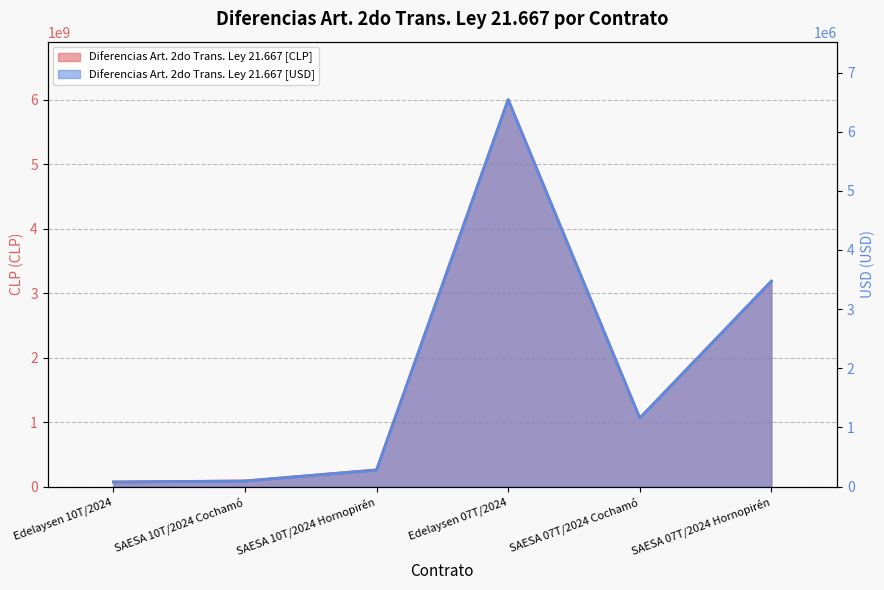

What is the highest value of the Diferencias Art. 2do Trans. Ley 21.667 [CLP] series?

6004188305.0